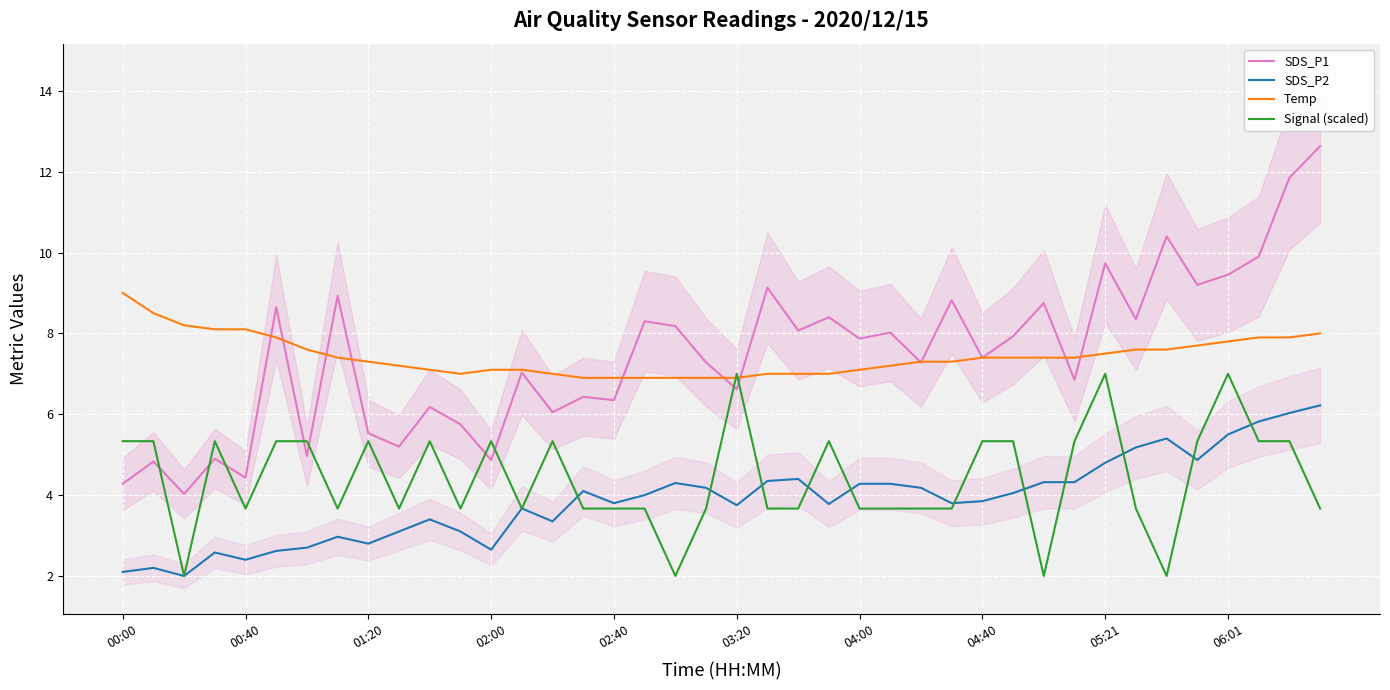

Is it true that Signal (scaled) equals 8.5 at 10?

False